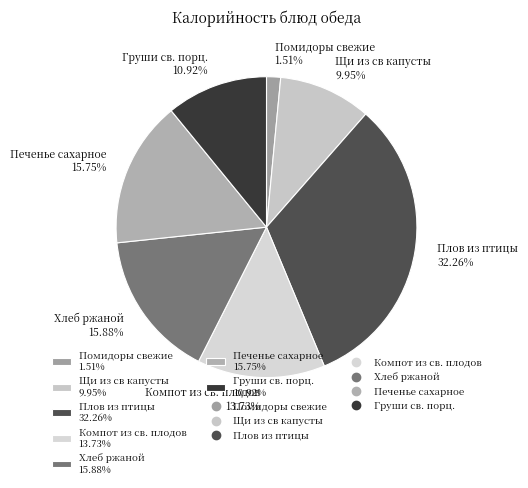

Which slice is the largest?

Плов из птицы